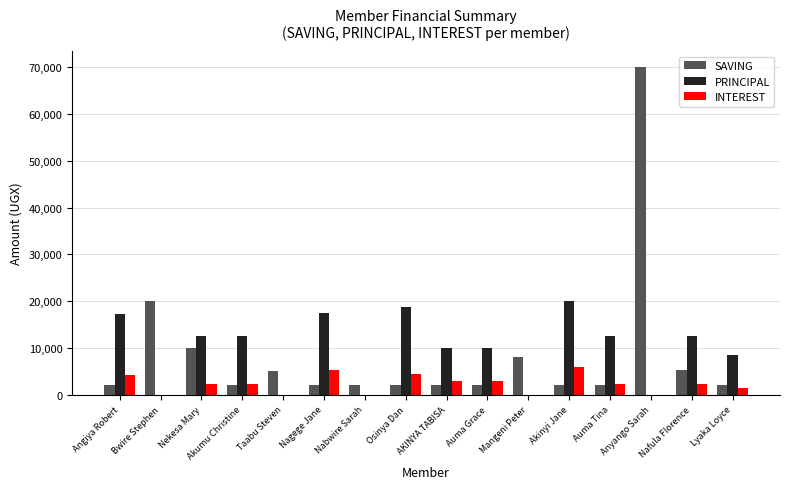

Where is SAVING nearest to the value 36000?

Bwire Stephen